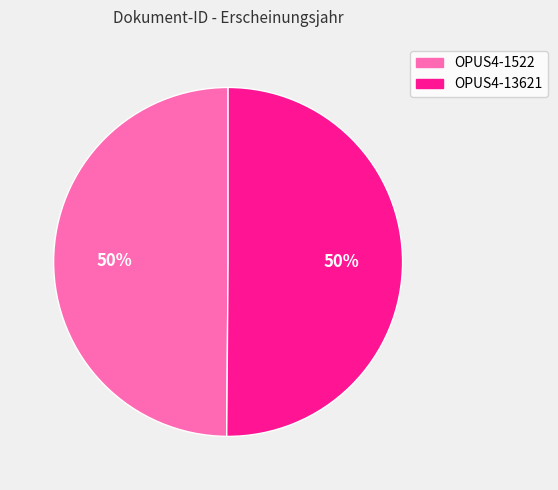

To the nearest percent, what portion does OPUS4-1522 represent?

50%